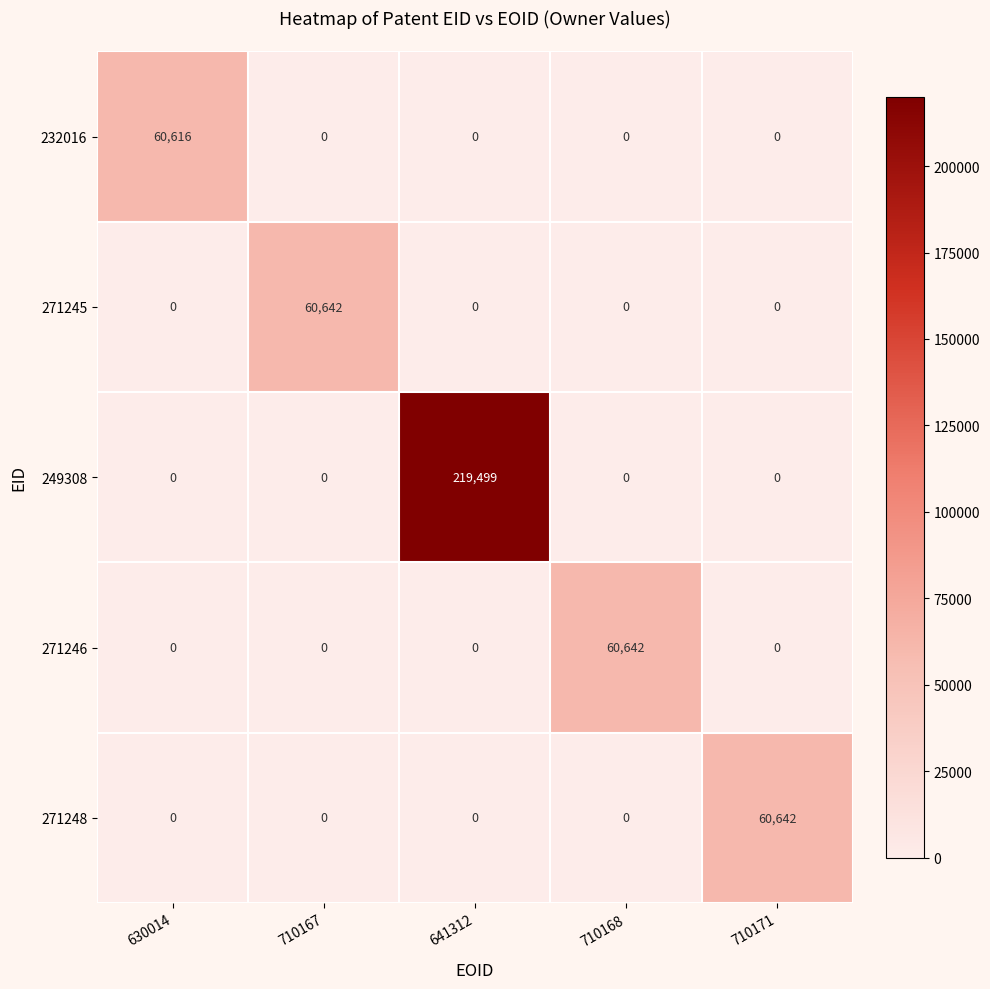

Which series changed the most between 641312 and 710171?

249308